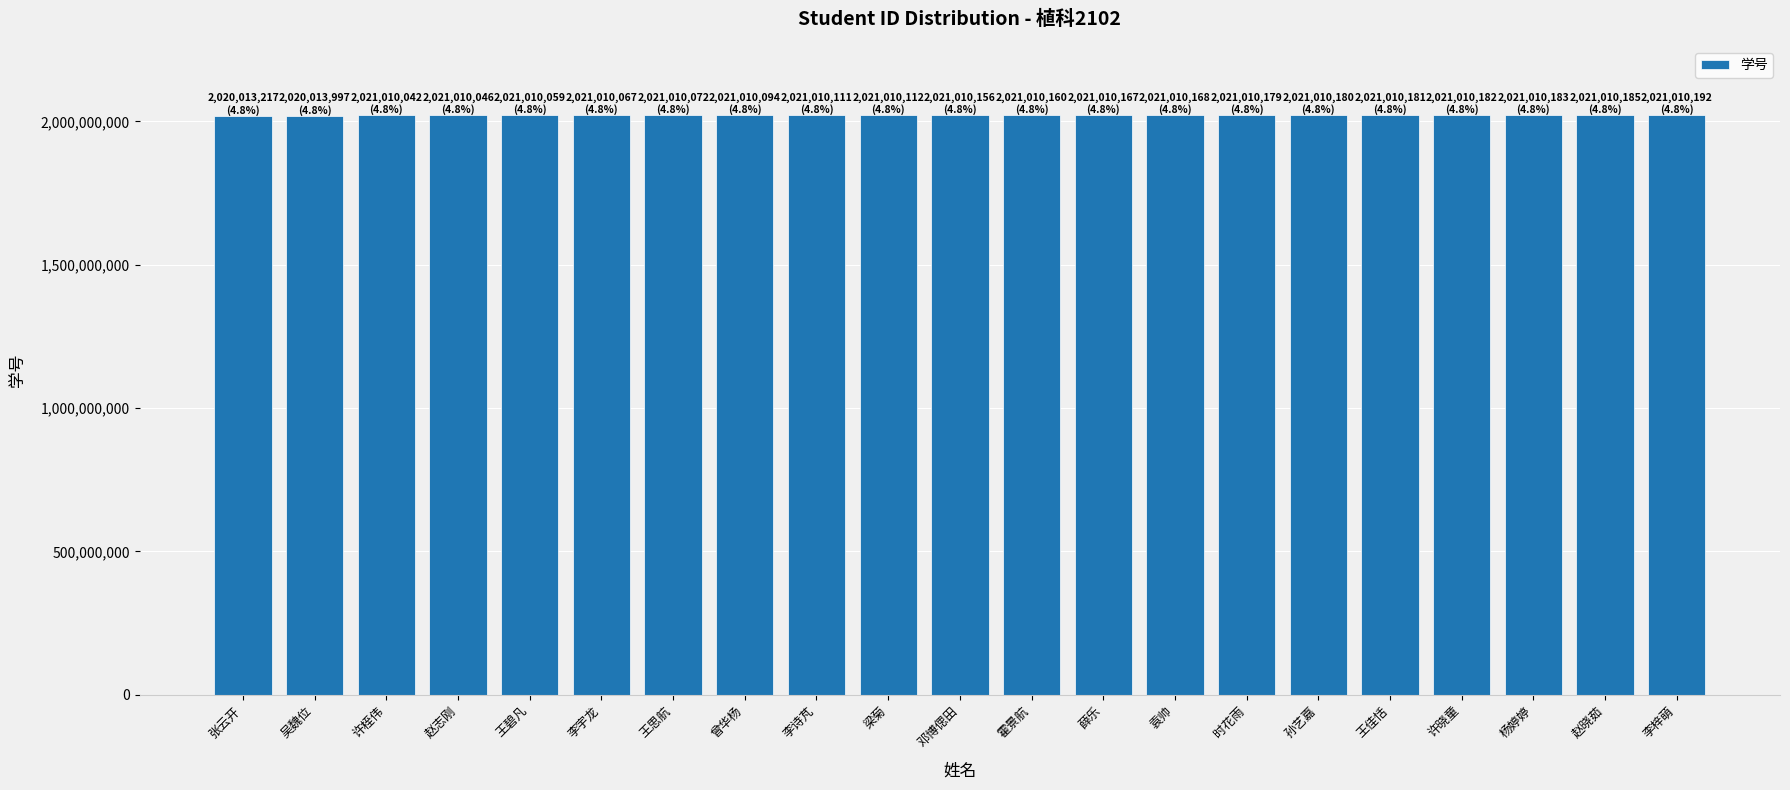

Are the bars grouped side by side (vs. stacked)?

No